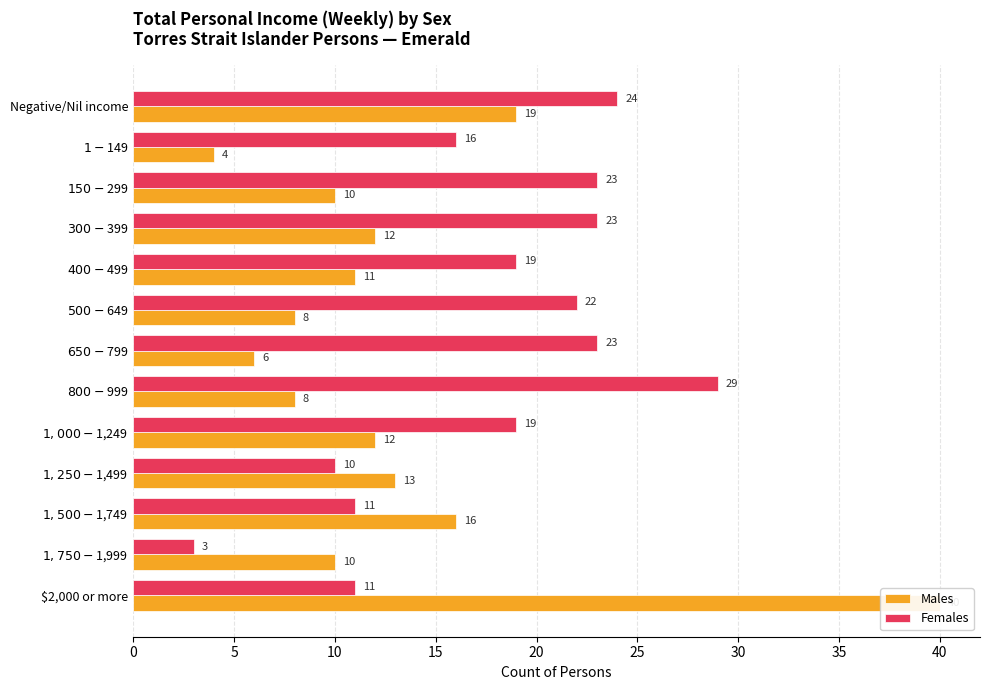

How many bars are there in total?

26